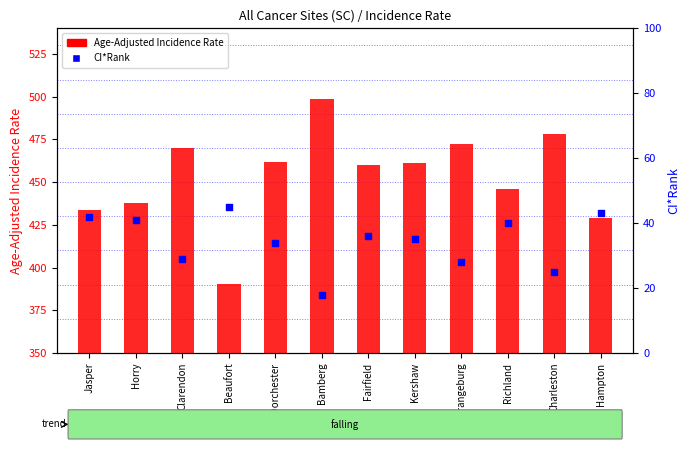

What are all the series names shown in the legend?

Age-Adjusted Incidence Rate, CI*Rank